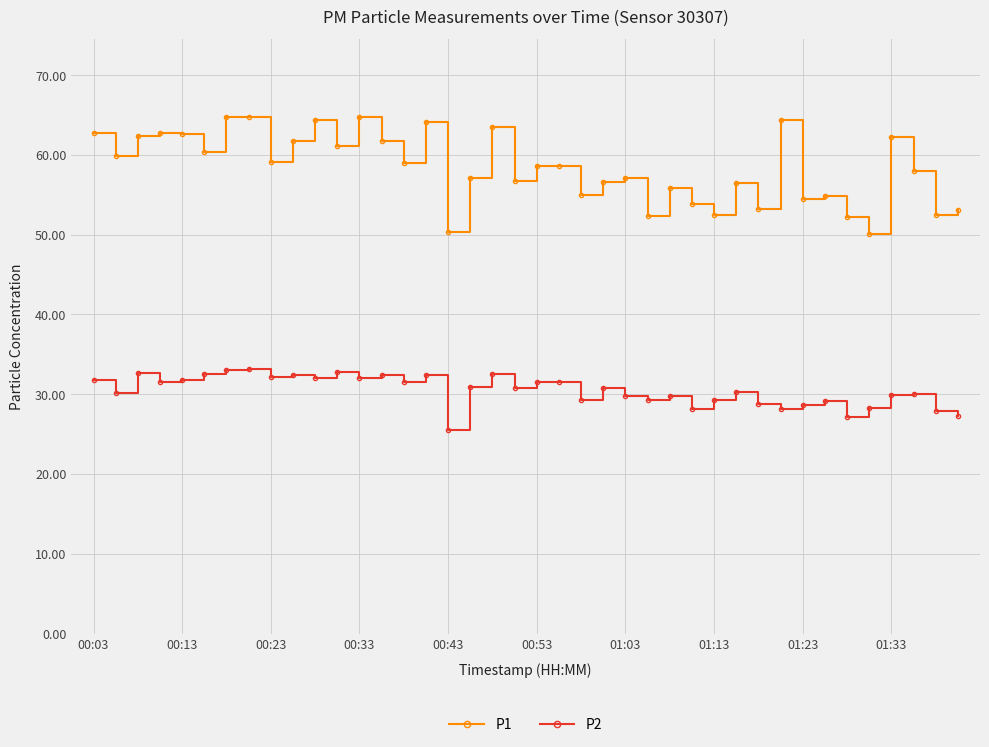

Rank the series by their average value, from highest to lowest.

P1, P2